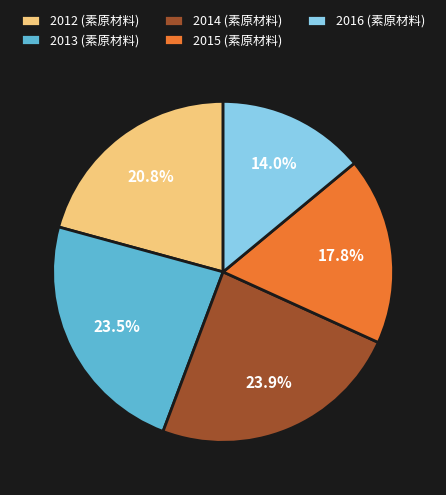

Do 2014 and 2016 together represent more than half of the pie?

No